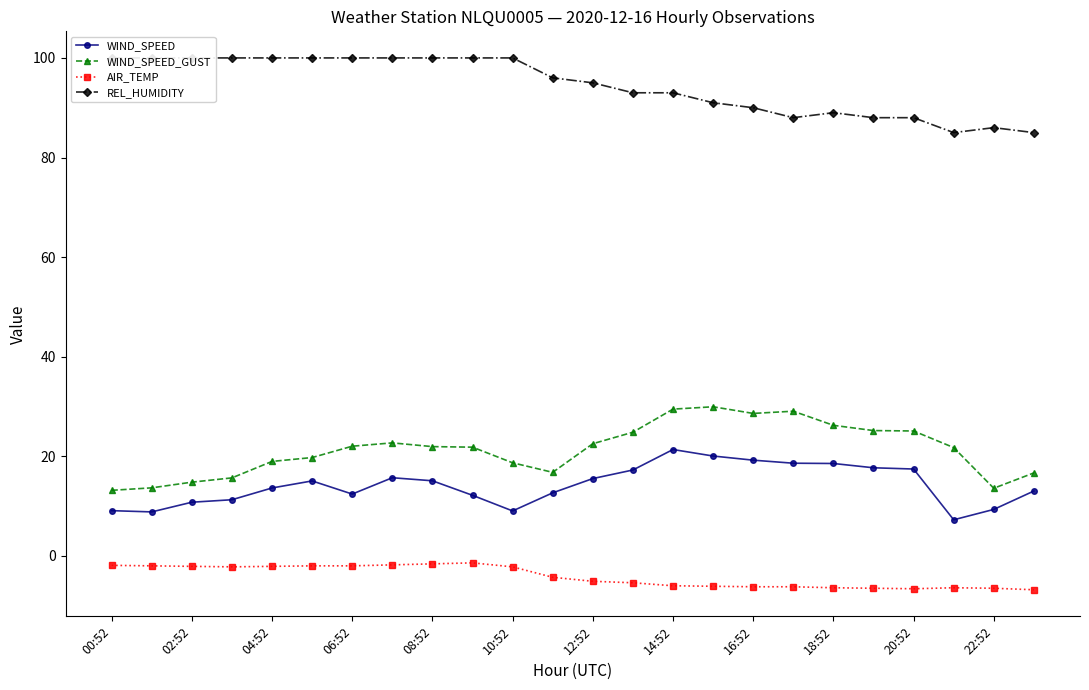

Reading left to right, what are all the values shown in this chart?

WIND_SPEED: 9.1	8.8	10.8	11.3	13.6	15.1	12.4	15.7	15.1	12.2	9.0	12.7	15.5	17.2	21.4	20.1	19.2	18.6	18.6	17.7	17.4	7.2	9.3	13.0
WIND_SPEED_GUST: 13.2	13.7	14.8	15.7	19.0	19.8	22.0	22.7	21.9	21.8	18.7	16.8	22.5	24.8	29.5	29.9	28.6	29.1	26.2	25.2	25.1	21.8	13.6	16.7
AIR_TEMP: -1.9	-2.0	-2.1	-2.2	-2.1	-2.0	-2.0	-1.8	-1.6	-1.4	-2.2	-4.3	-5.1	-5.4	-6.0	-6.1	-6.2	-6.2	-6.4	-6.5	-6.6	-6.4	-6.5	-6.8
REL_HUMIDITY: 100.0	100.0	100.0	100.0	100.0	100.0	100.0	100.0	100.0	100.0	100.0	96.0	95.0	93.0	93.0	91.0	90.0	88.0	89.0	88.0	88.0	85.0	86.0	85.0